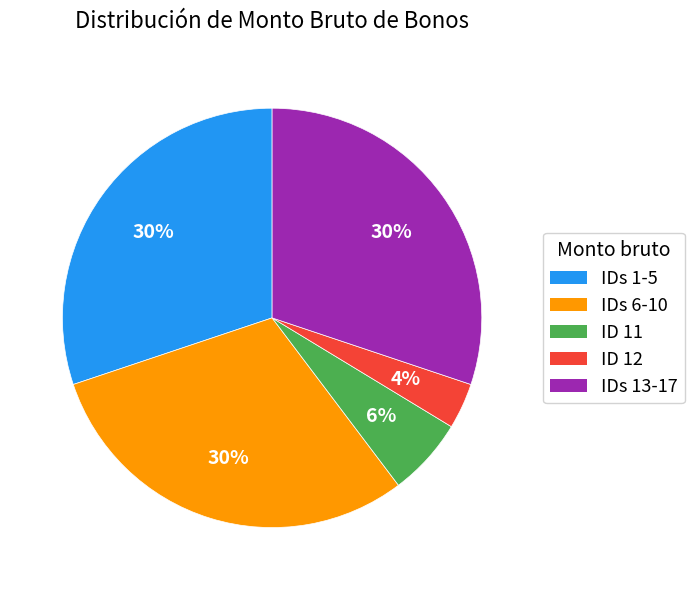

How many segments does this pie chart have?

5